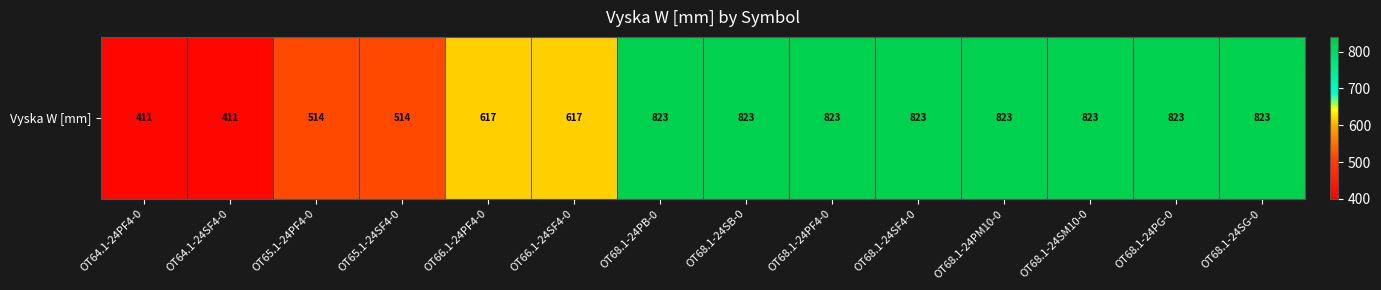

Between OT68.1-24SB-0 and OT66.1-24PF4-0, which is larger?

OT68.1-24SB-0